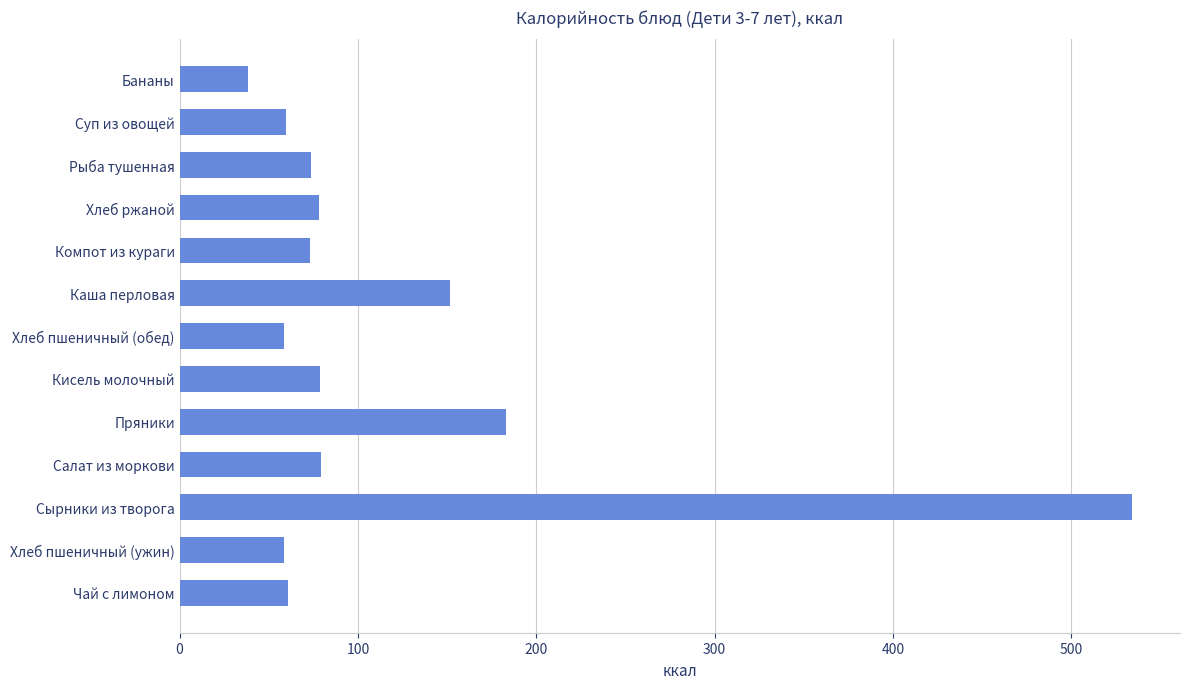

Which category has the highest value across all series?

Сырники из творога